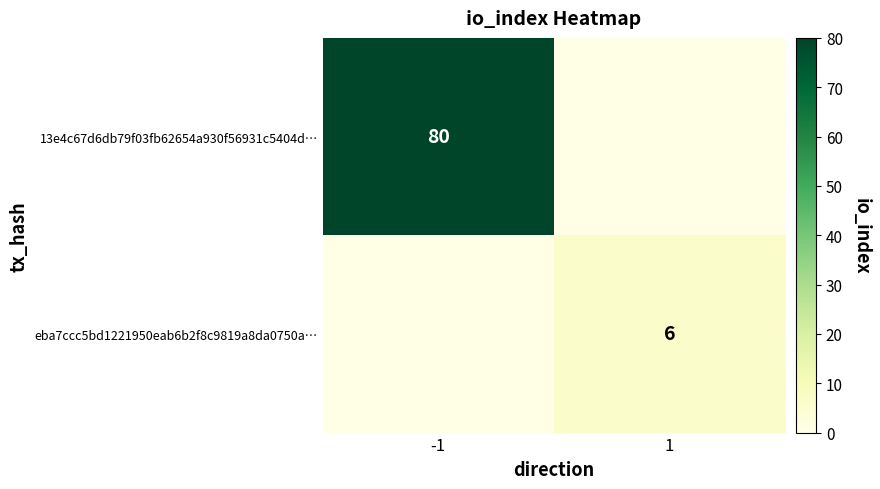

The 13e4c67d6db79f03fb62654a930f56931c5404d… series shows 50 at -1. True or false?

False